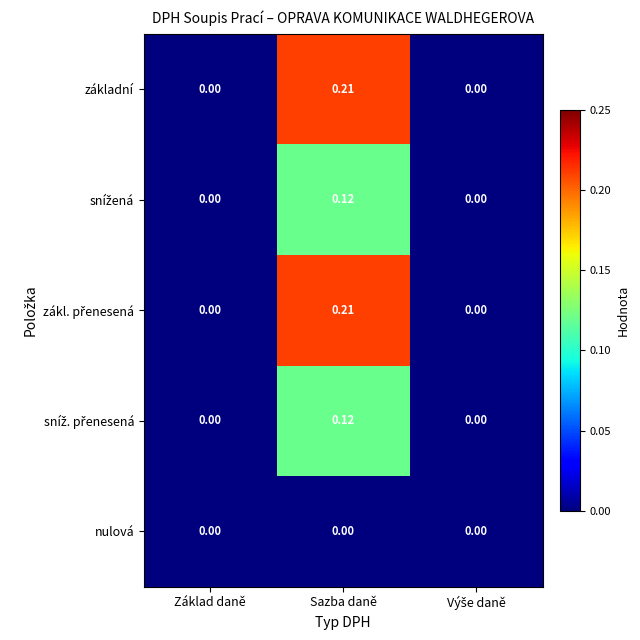

At which category does the chart reach its peak across all series?

Sazba daně